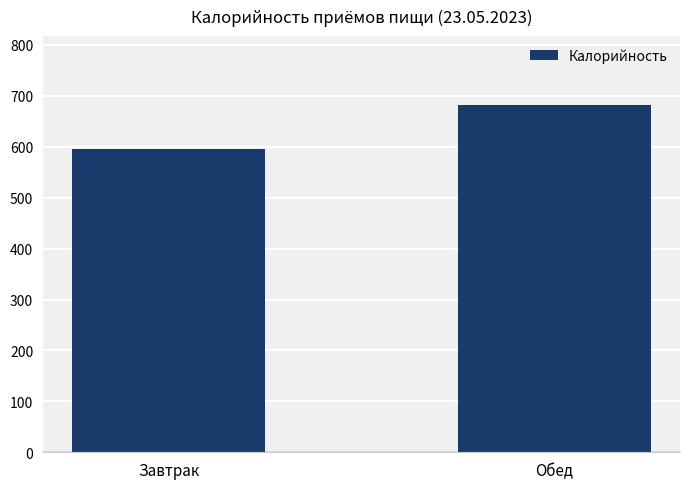

List the labels in order of value, smallest first.

Завтрак, Обед